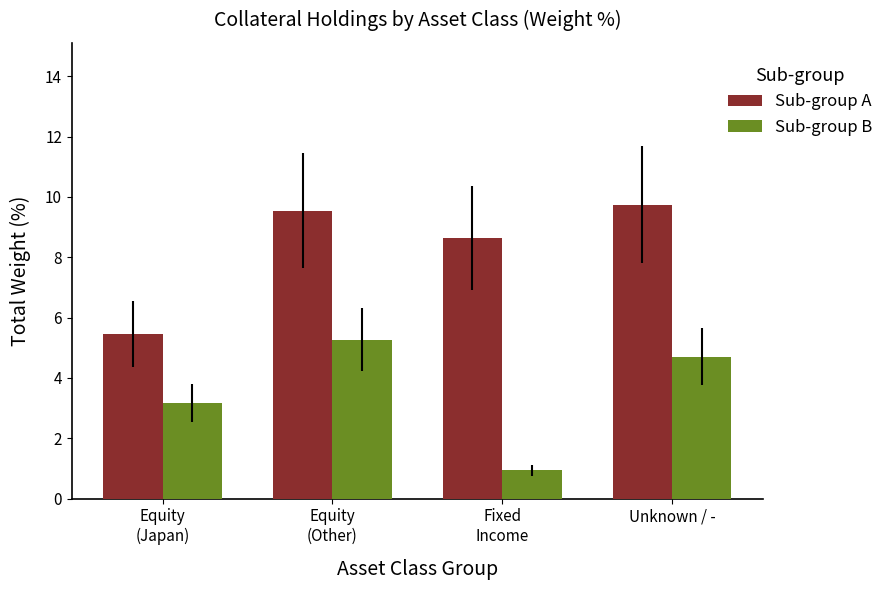

At which label does Sub-group B reach its minimum?

Fixed
Income